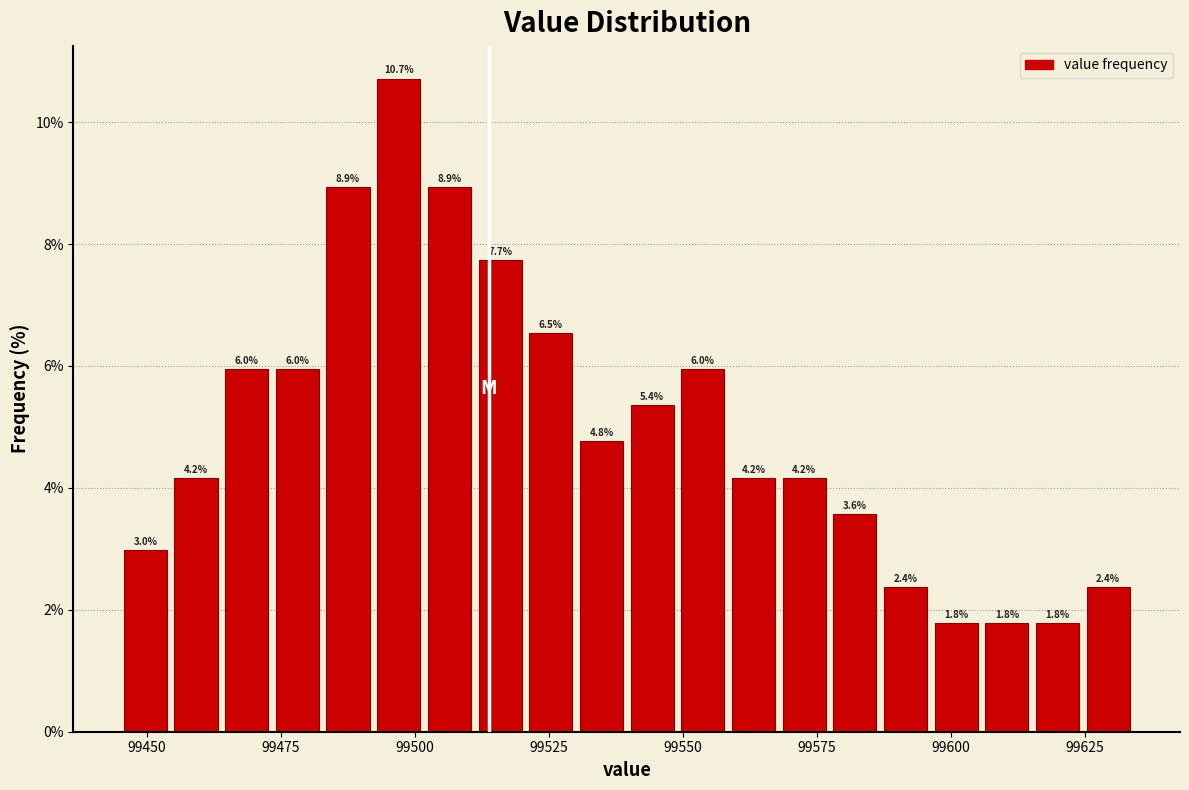

Around what value on the x-axis is the tallest bar? Give the approximate position of its centre, as read against the axis.

99495